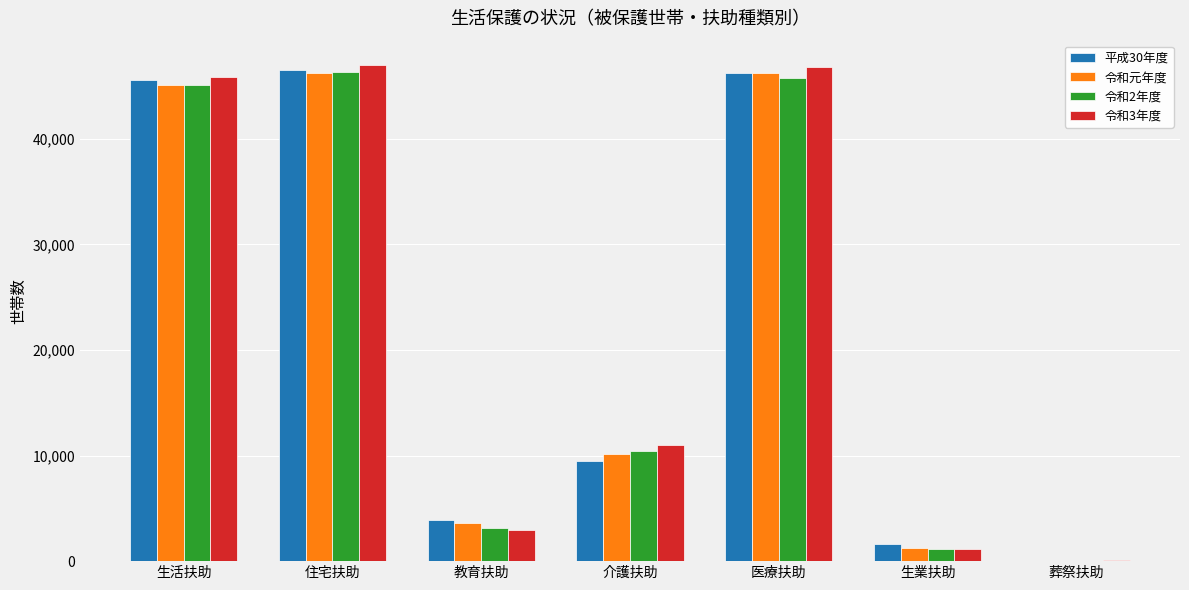

What are all the series names shown in the legend?

平成30年度, 令和元年度, 令和2年度, 令和3年度